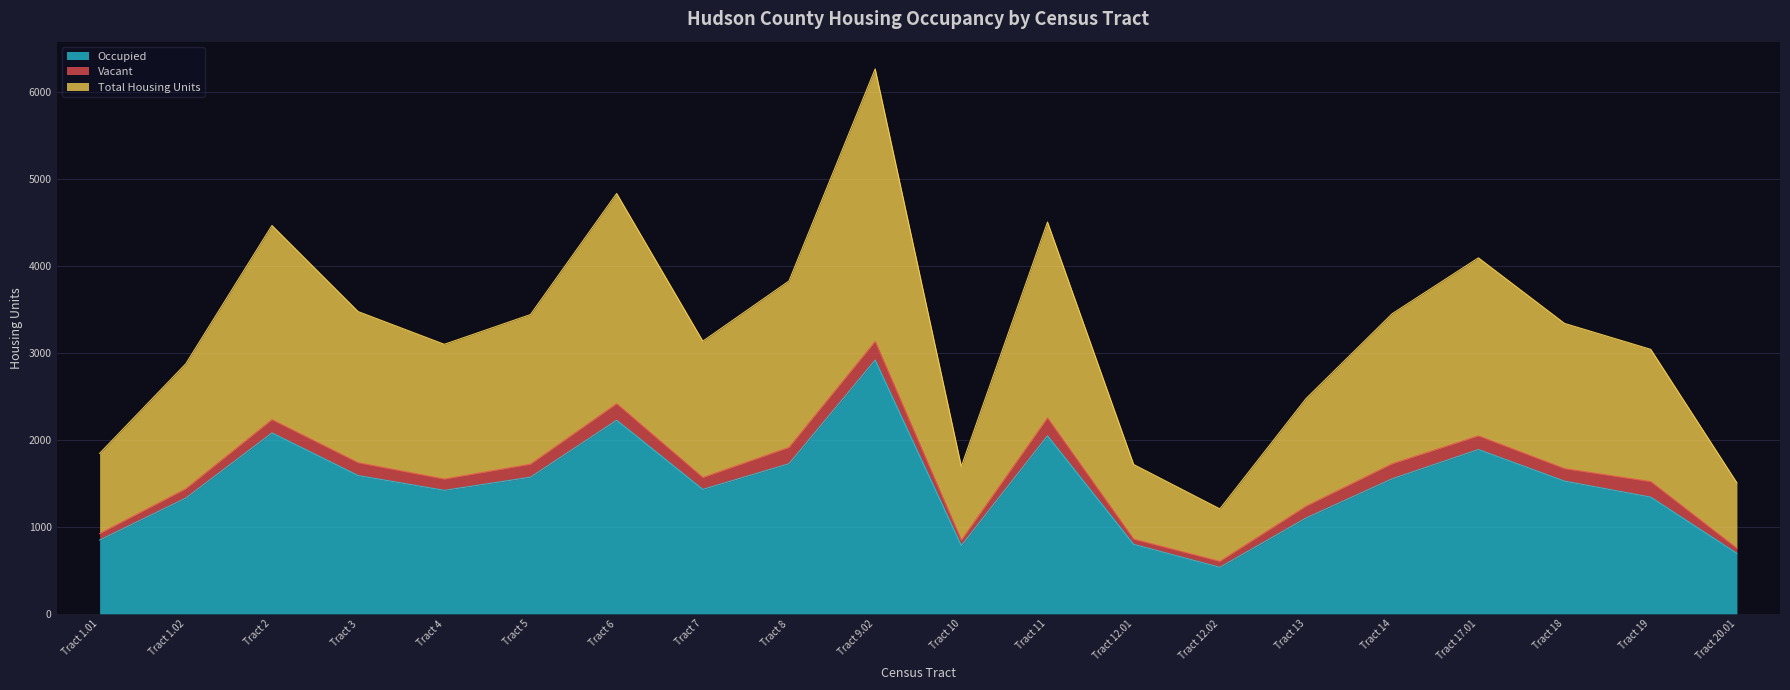

How many data points does each series have?

20